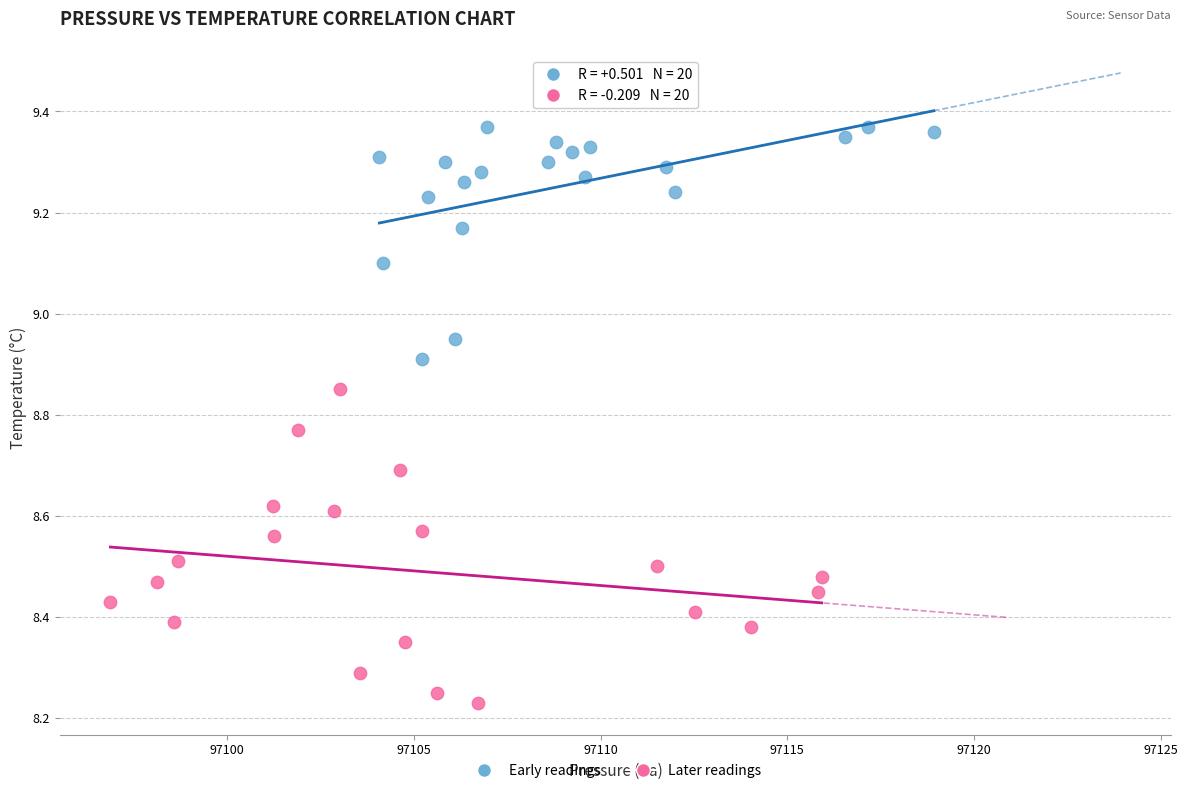

Which series reaches the minimum Y coordinate?

Later readings